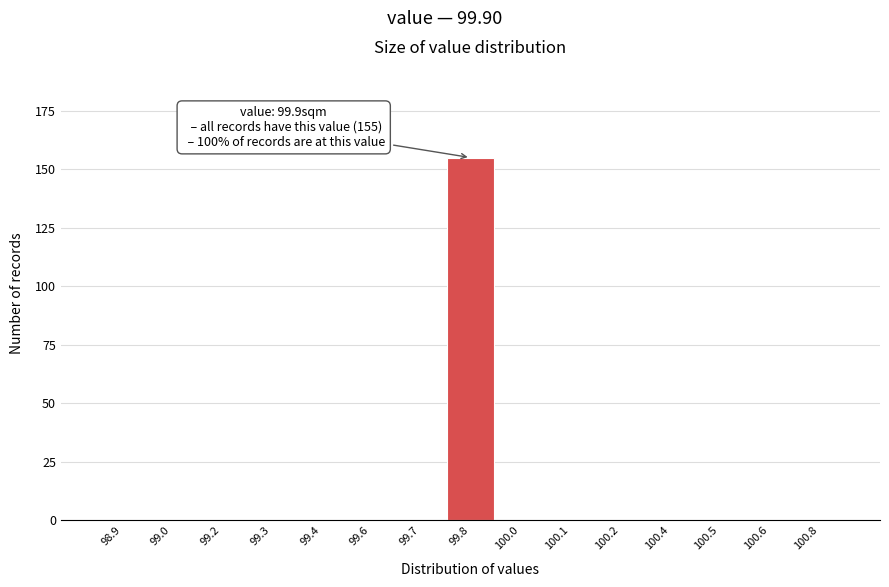

Reading left to right, list all the values displayed in this chart.

98.9=0	99.0=0	99.2=0	99.3=0	99.4=0	99.6=0	99.7=0	99.8=155	100.0=0	100.1=0	100.2=0	100.4=0	100.5=0	100.6=0	100.8=0